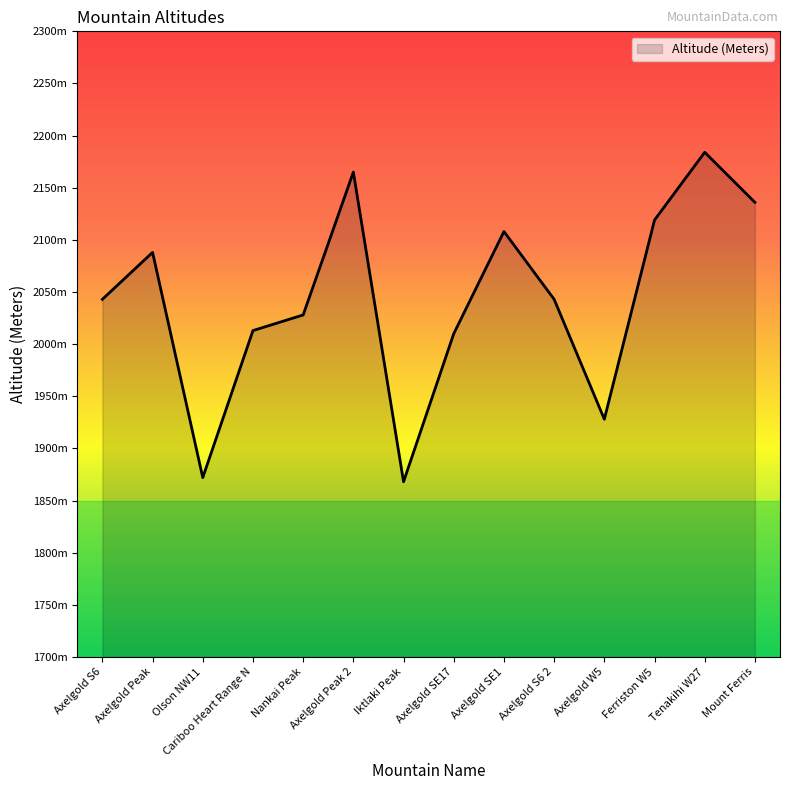

Between Axelgold S6 2 and Nankai Peak, which is larger?

Axelgold S6 2